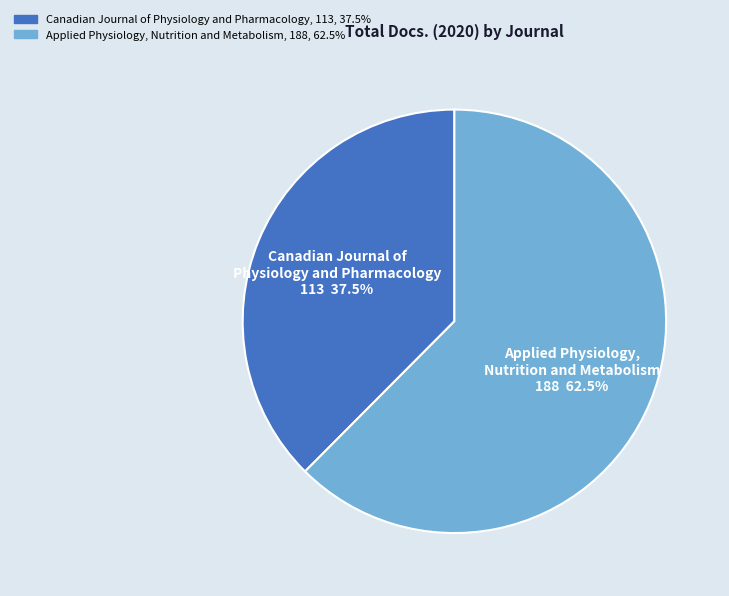

Combined, do Canadian Journal of Physiology and Pharmacology and Applied Physiology, Nutrition and Metabolism account for over 50%?

Yes